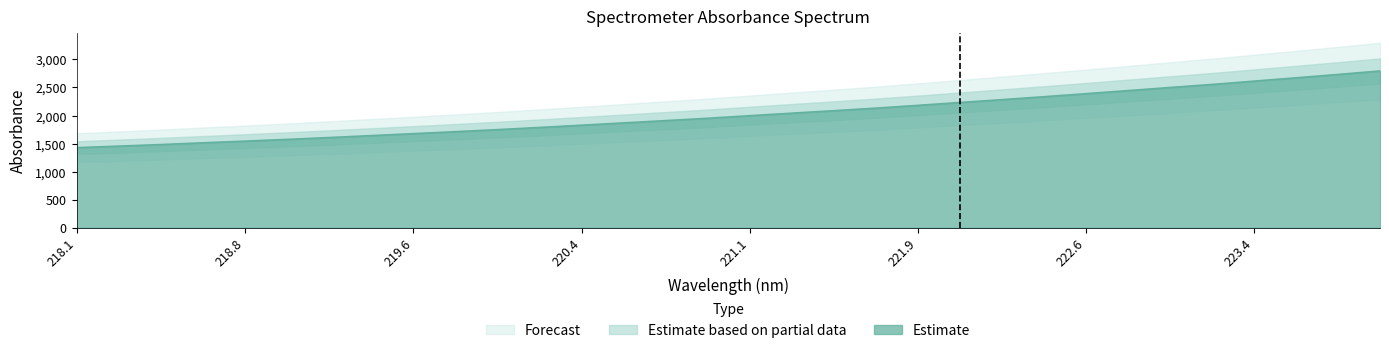

How many data points are less than 1996?

16